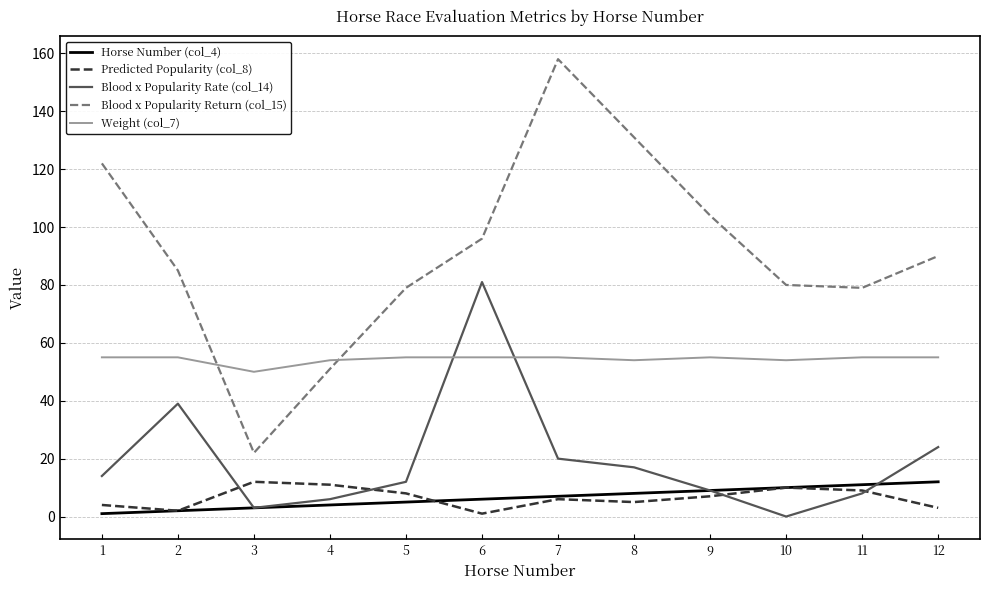

What is the difference between the Blood x Popularity Return (col_15) values at 5 and 6?

17